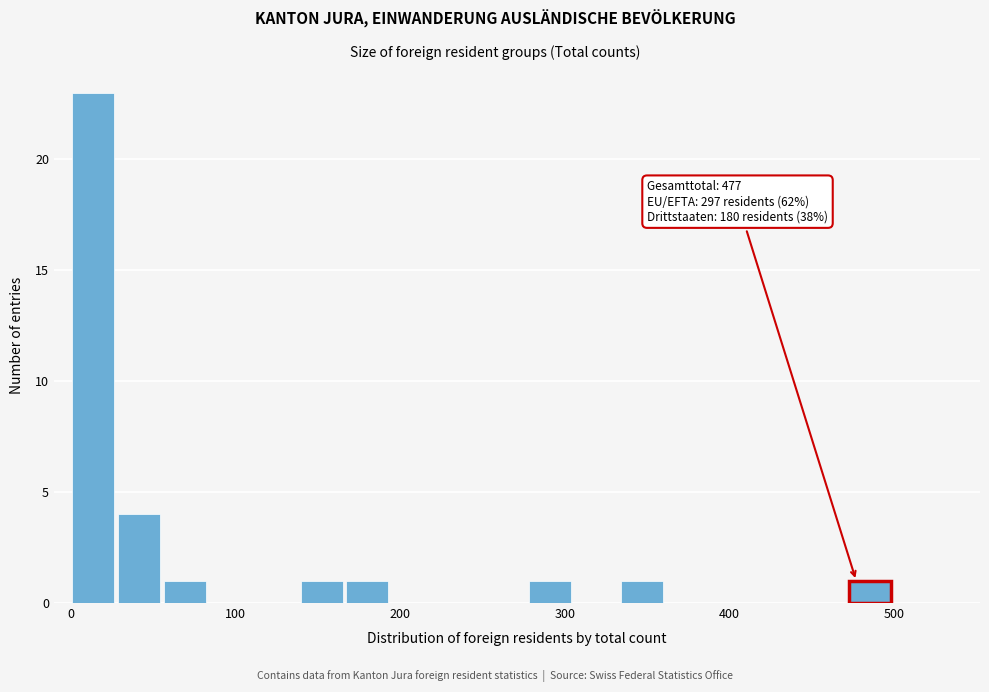

Read against the x-axis, roughly where is the centre of the tallest bar?

10